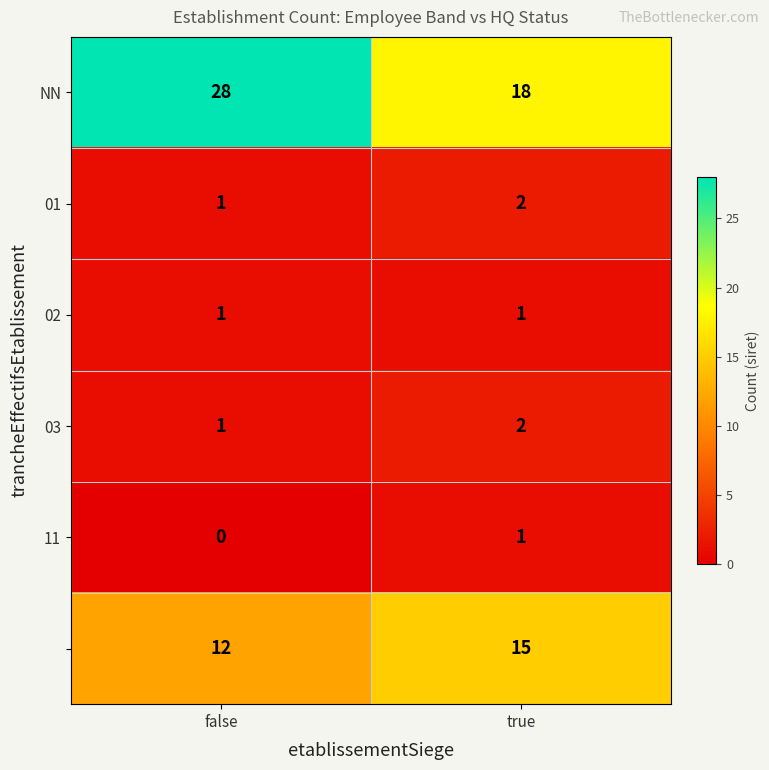

What is the difference between the highest and lowest values at false?

28